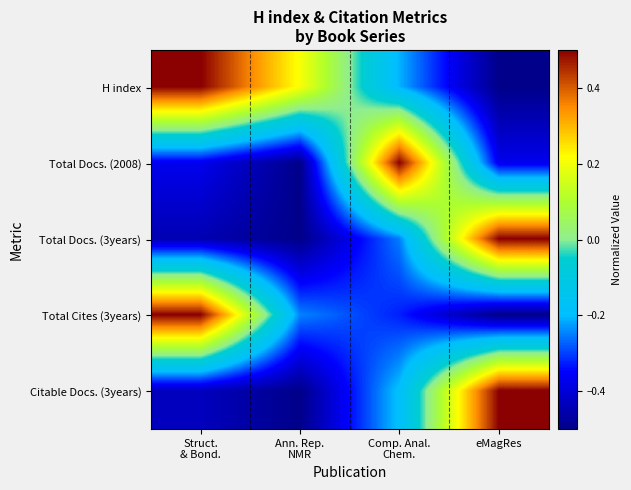

At which category does the chart reach its peak across all series?

Struct.
& Bond.